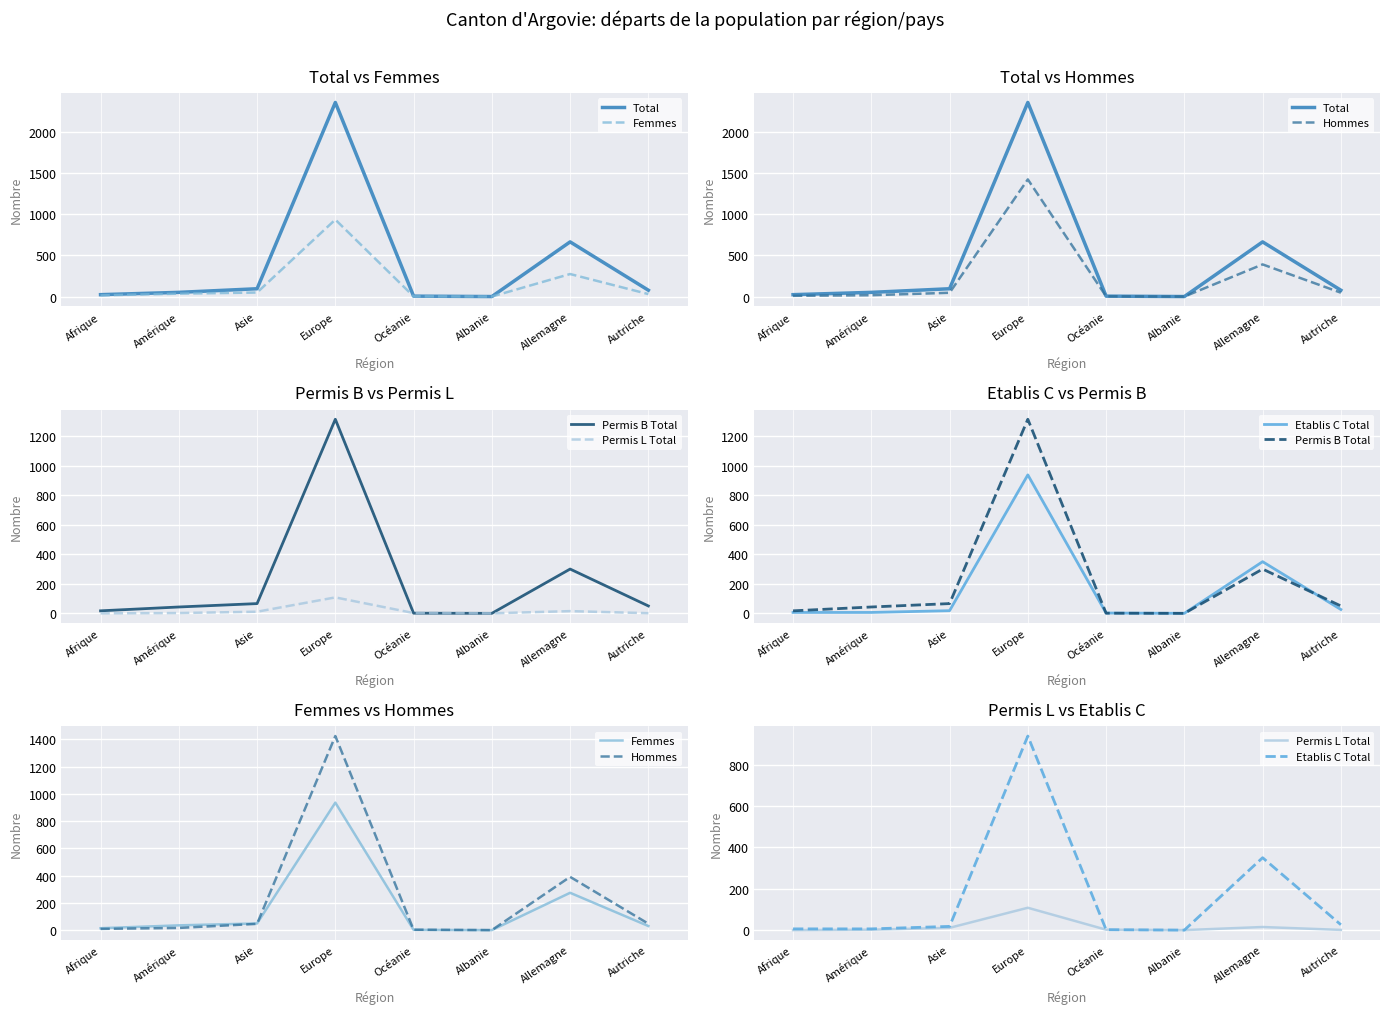

The Permis B Total series shows 1994 at Europe. True or false?

False